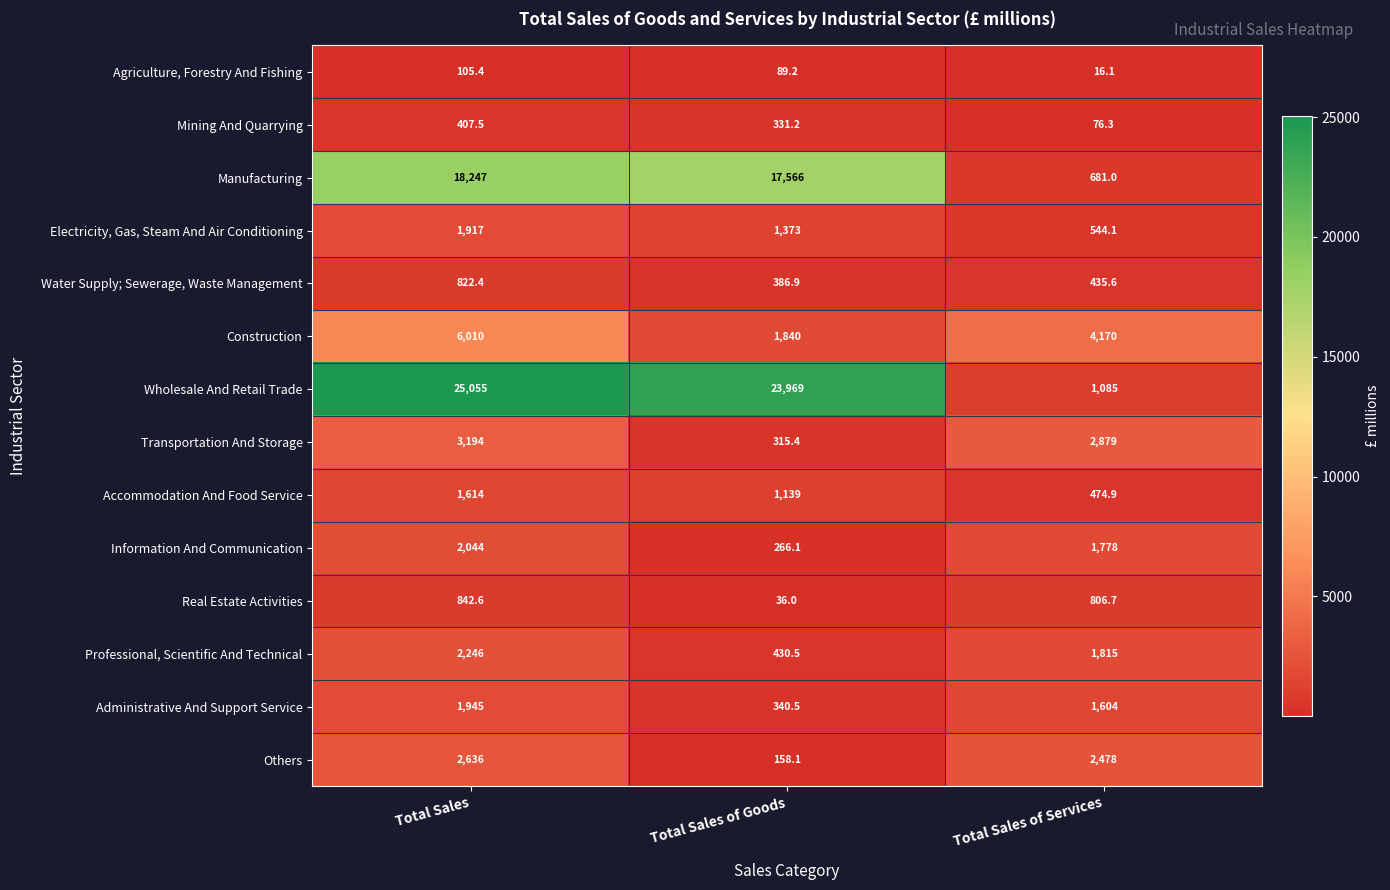

At how many categories does at least one series exceed 19578?

2